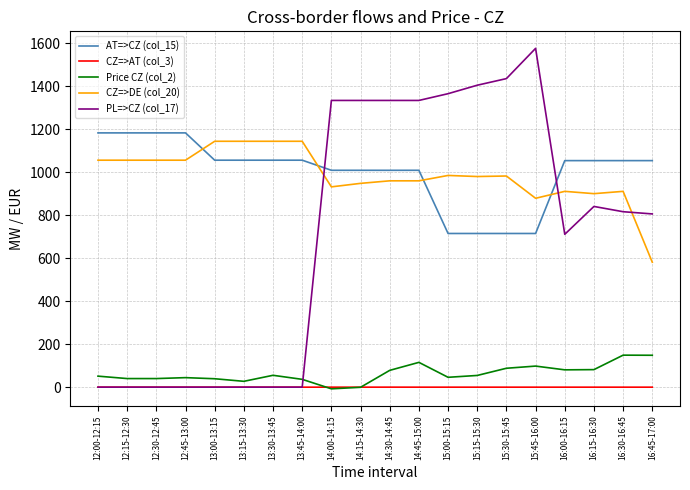

What is the highest value of the PL=>CZ (col_17) series?

1576.3